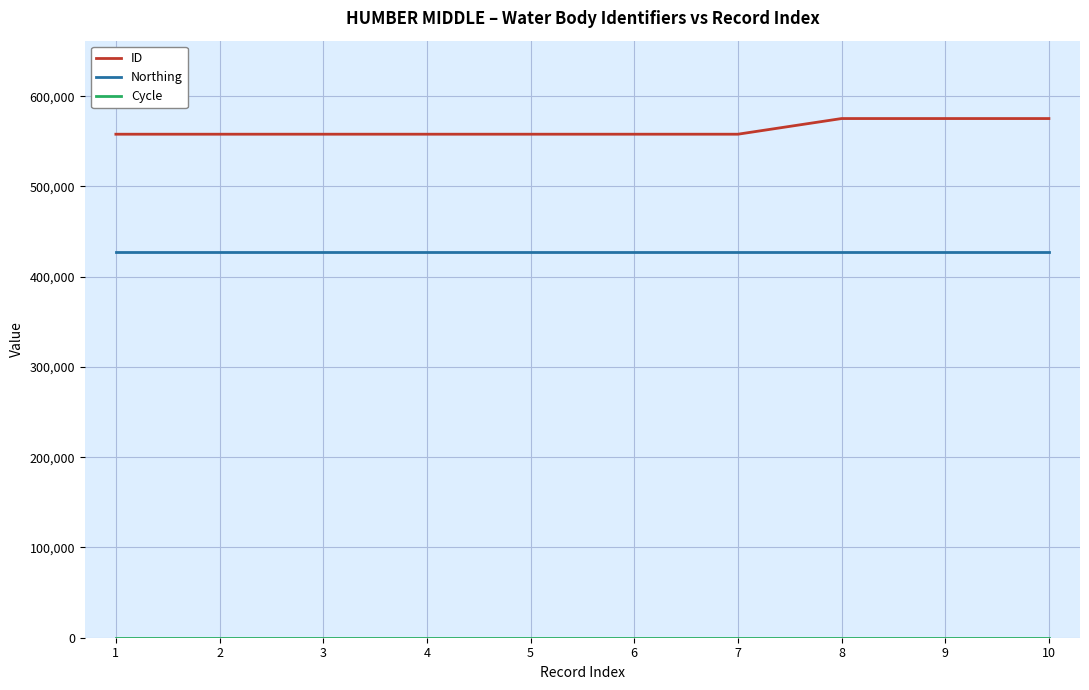

The value of ID at 3 is 557845. True or false?

True